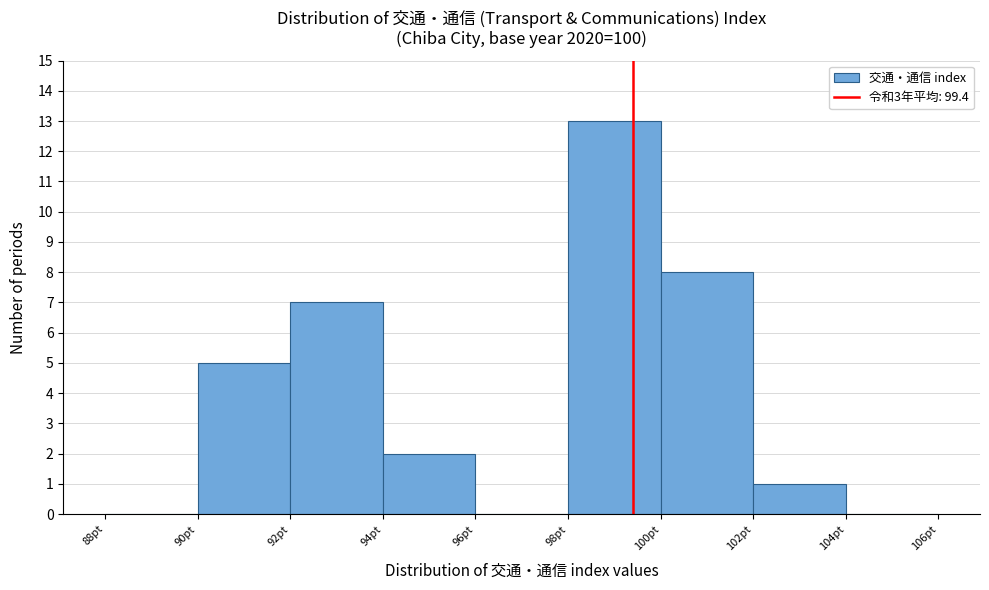

How tall is the bar that spans 98 to 100 on the x-axis? The values are not printed on the chart, so give them approximately, as read against the axis.

13